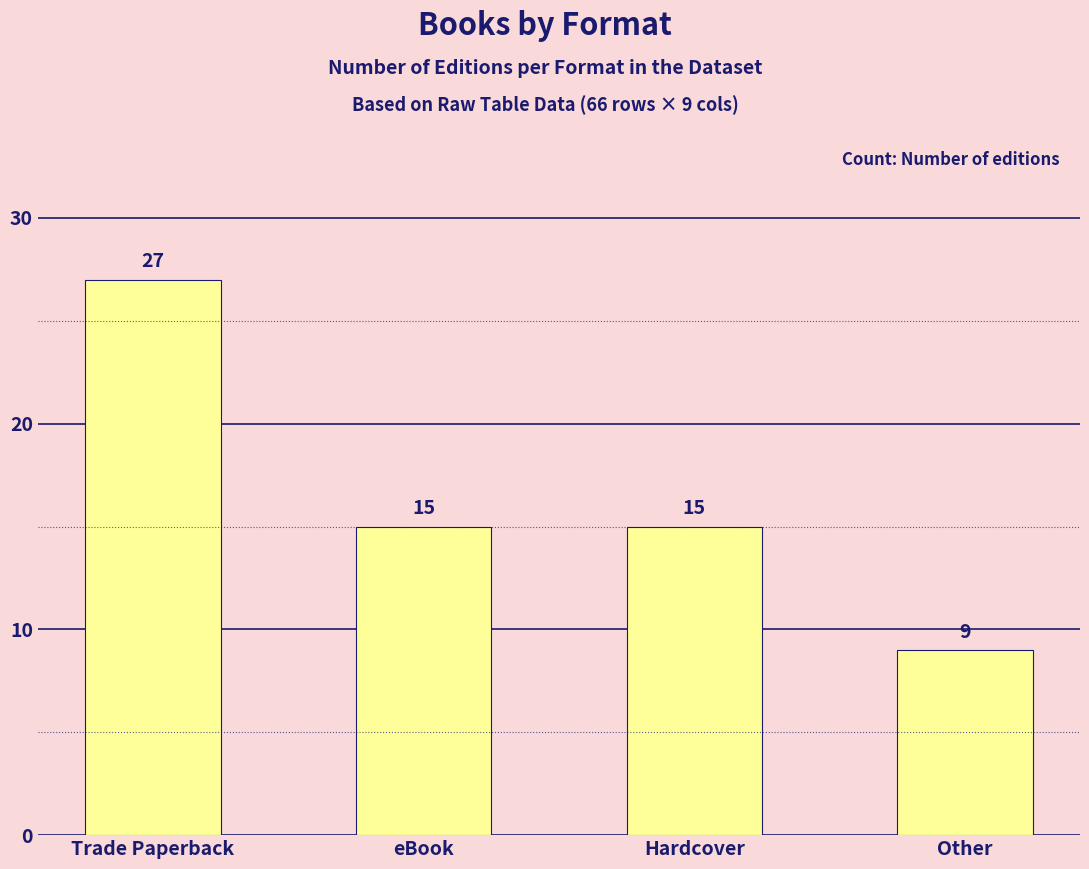

Reading right to left, extract all data points from this chart.

Other=9	Hardcover=15	eBook=15	Trade Paperback=27